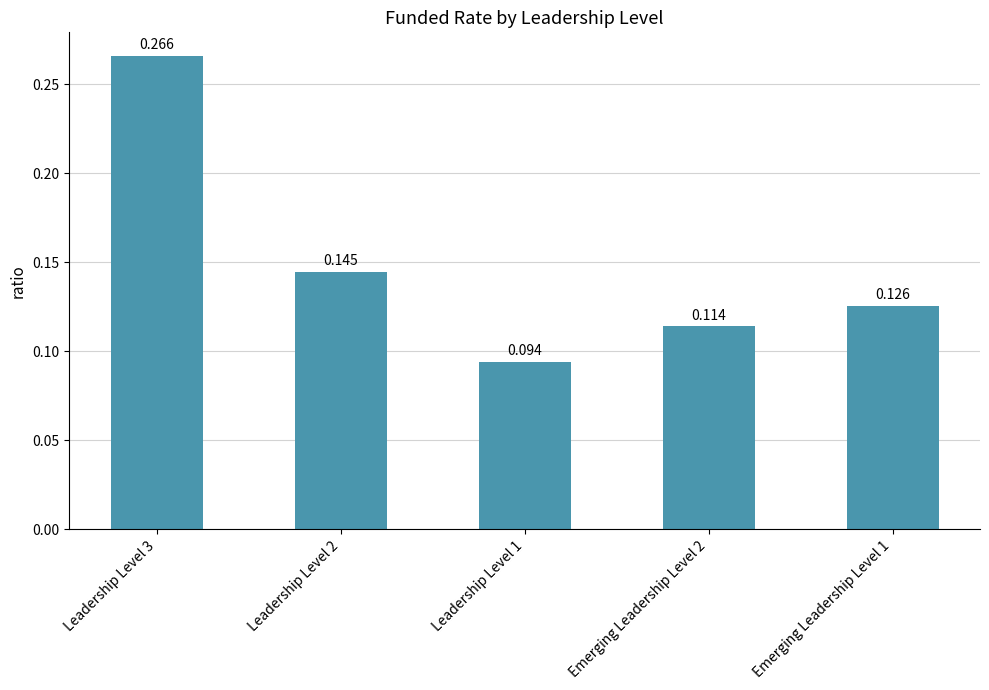

Rank the categories by value from lowest to highest.

Leadership Level 1, Emerging Leadership Level 2, Emerging Leadership Level 1, Leadership Level 2, Leadership Level 3